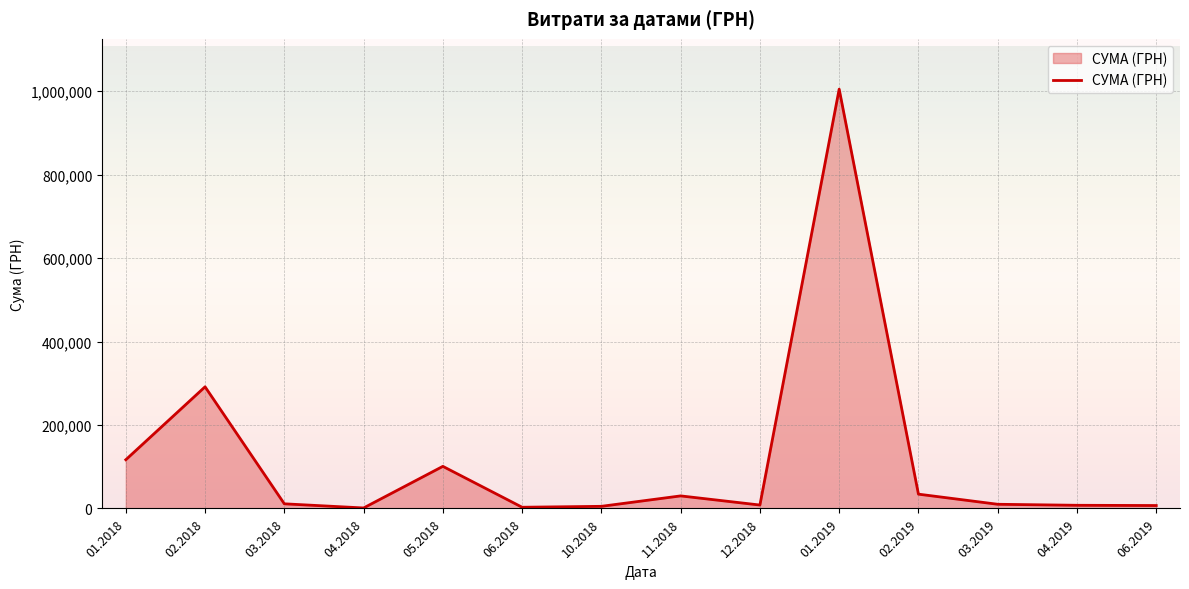

True or false: there are more than 1 points higher than both neighbors.

True